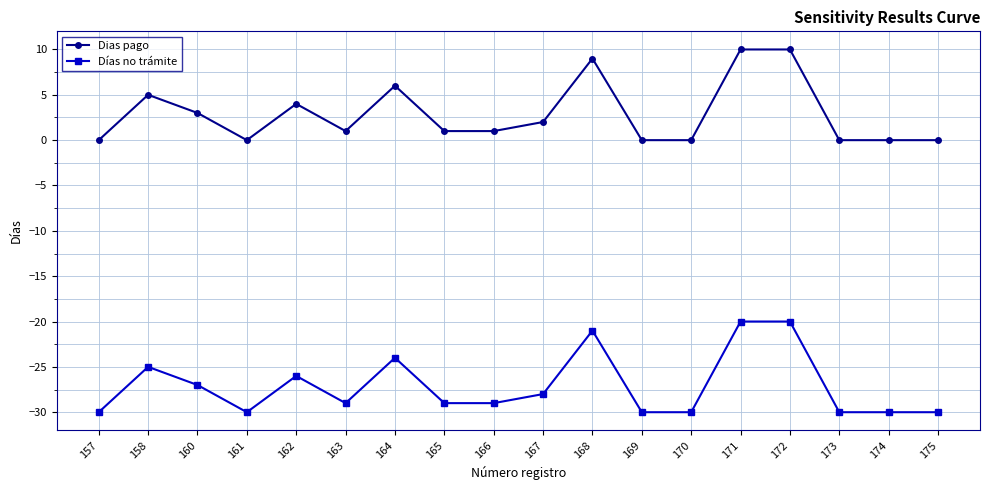

The Dias pago series shows 10 at 172. True or false?

True